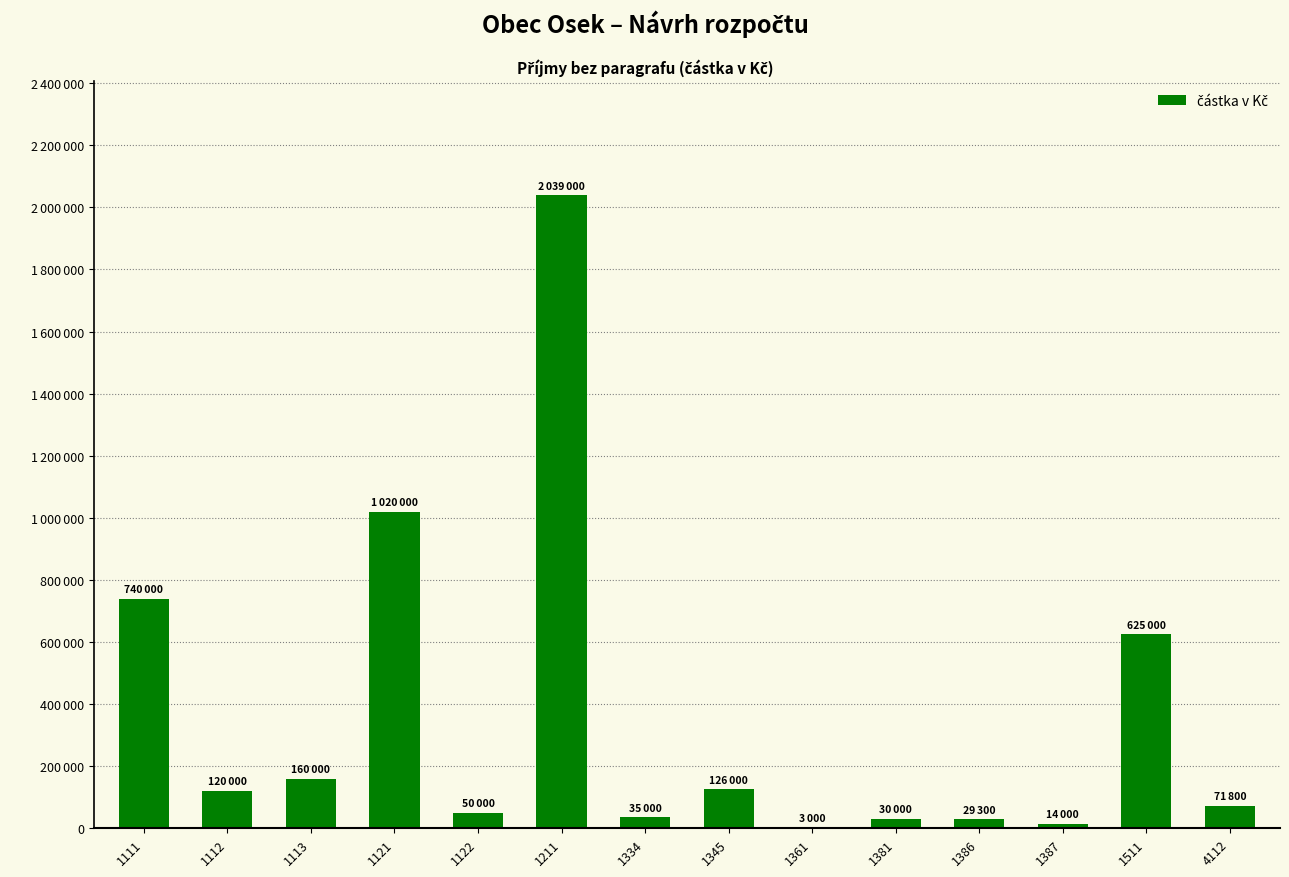

Are the bars horizontal?

No